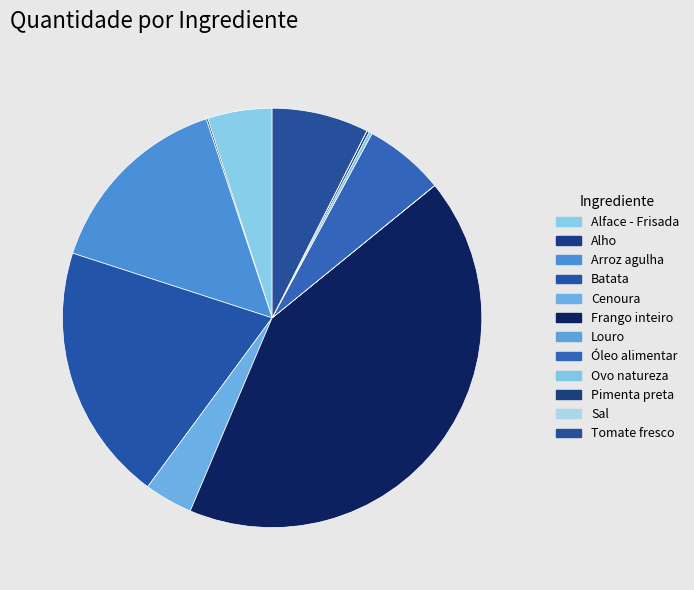

Does Frango inteiro account for over 50% of the chart?

No